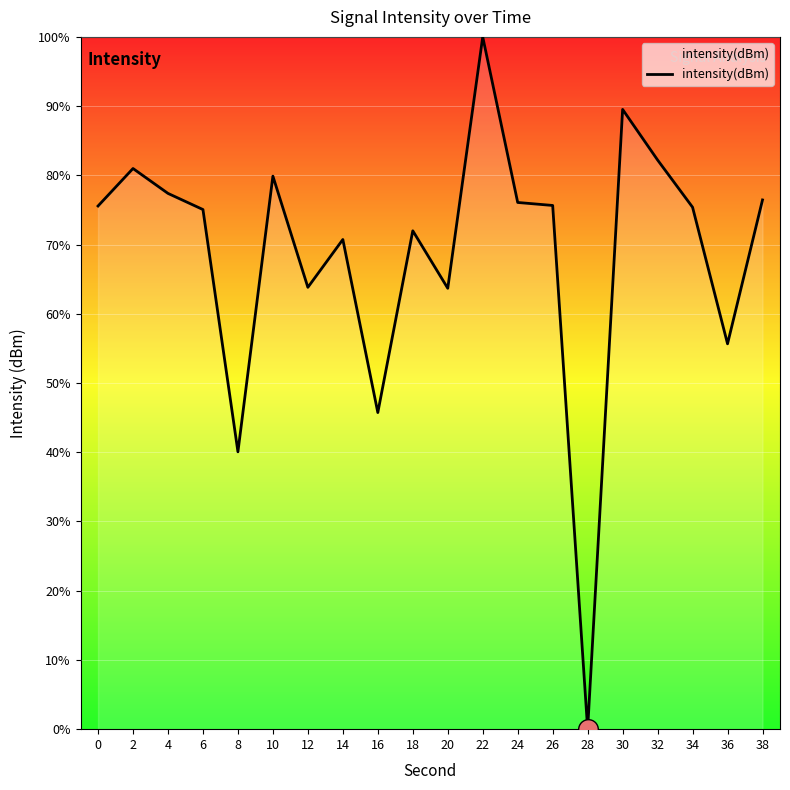

Between 2 and 36, which is larger?

2